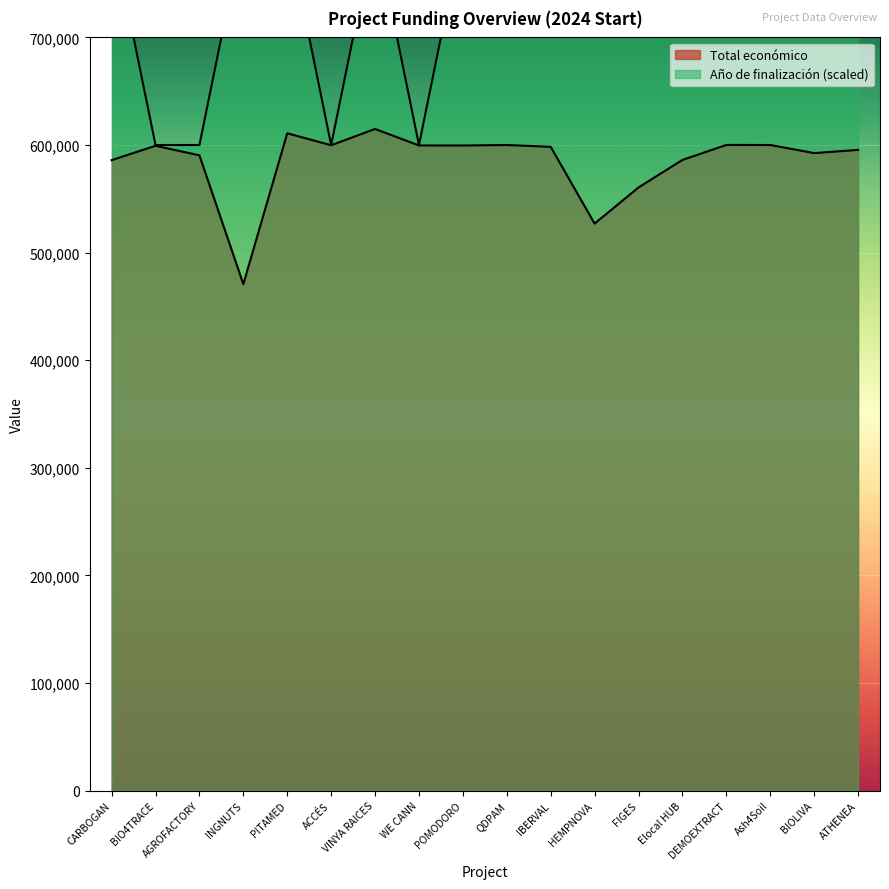

At which category does the chart reach its minimum across all series?

INGNUTS